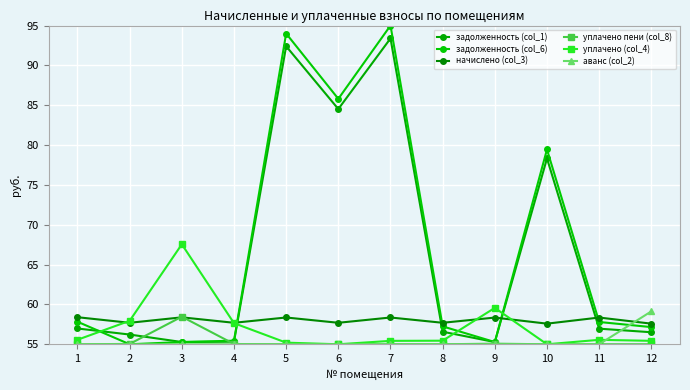

The value of уплачено пени (col_8) at 4 is 21.6. True or false?

False